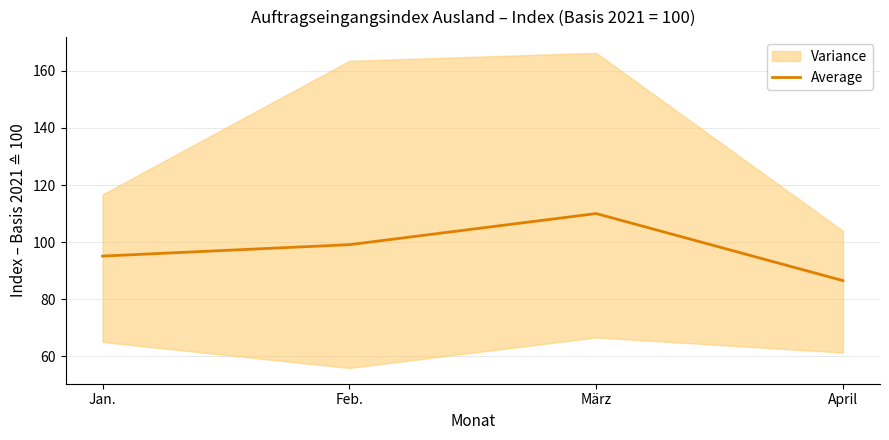

True or false: the data shows 35.8 at Feb..

False